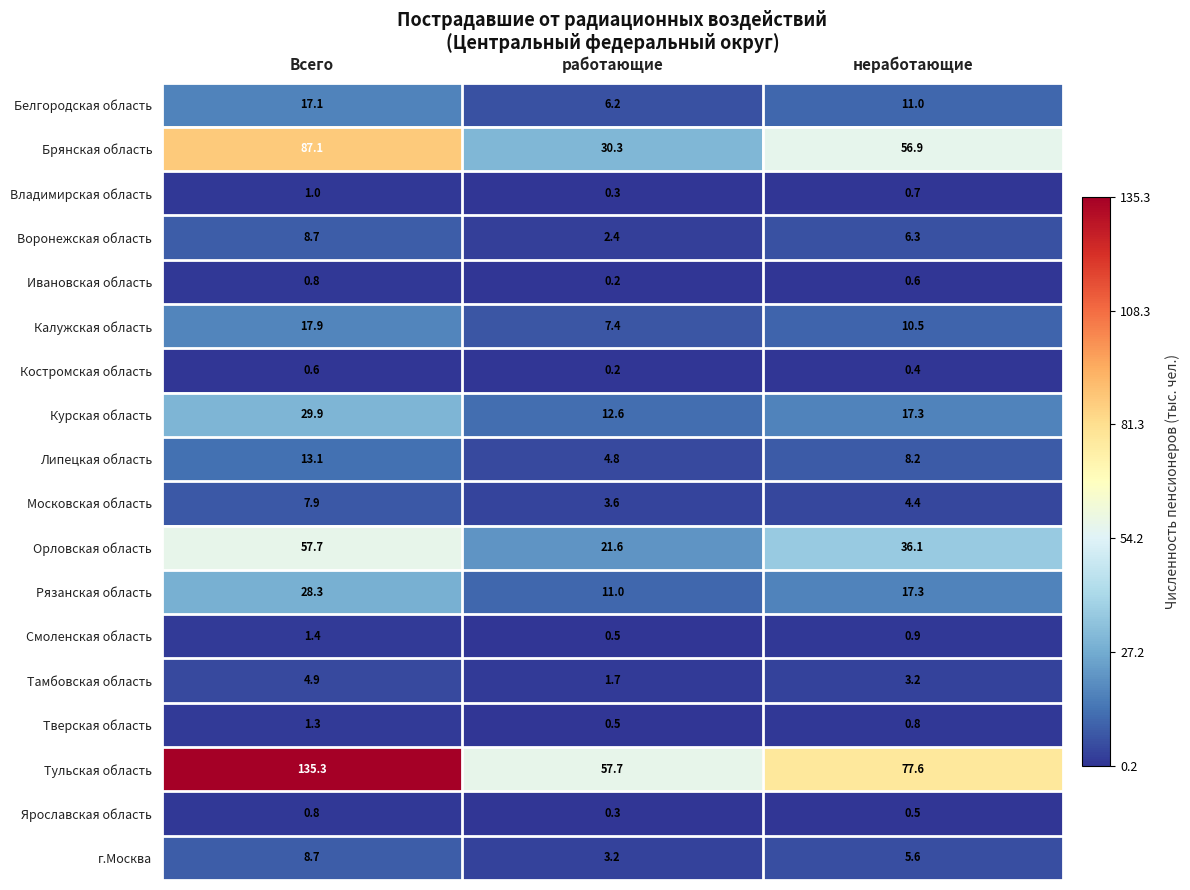

Where is Тульская область nearest to the value 96?

неработающие